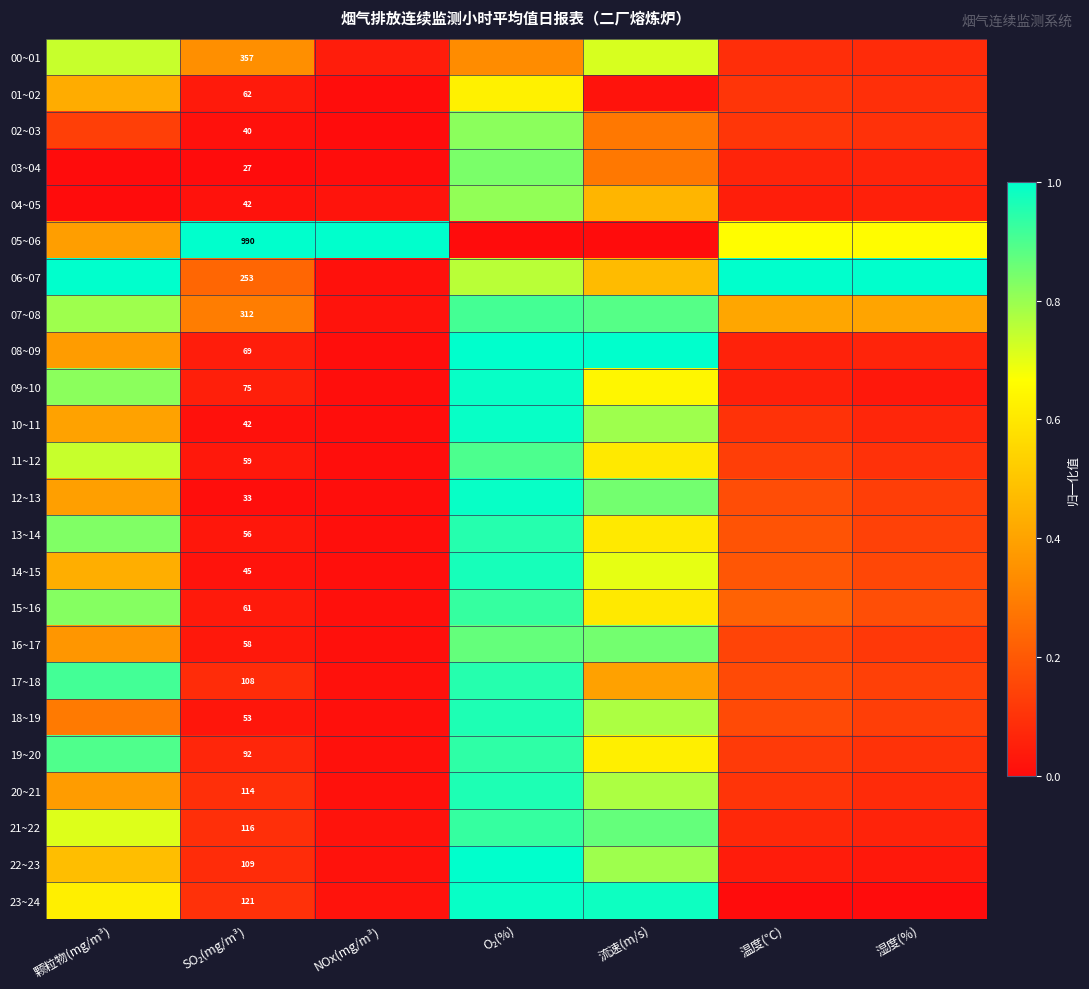

The 17~18 series shows 0.1 at SO₂(mg/m³). True or false?

True